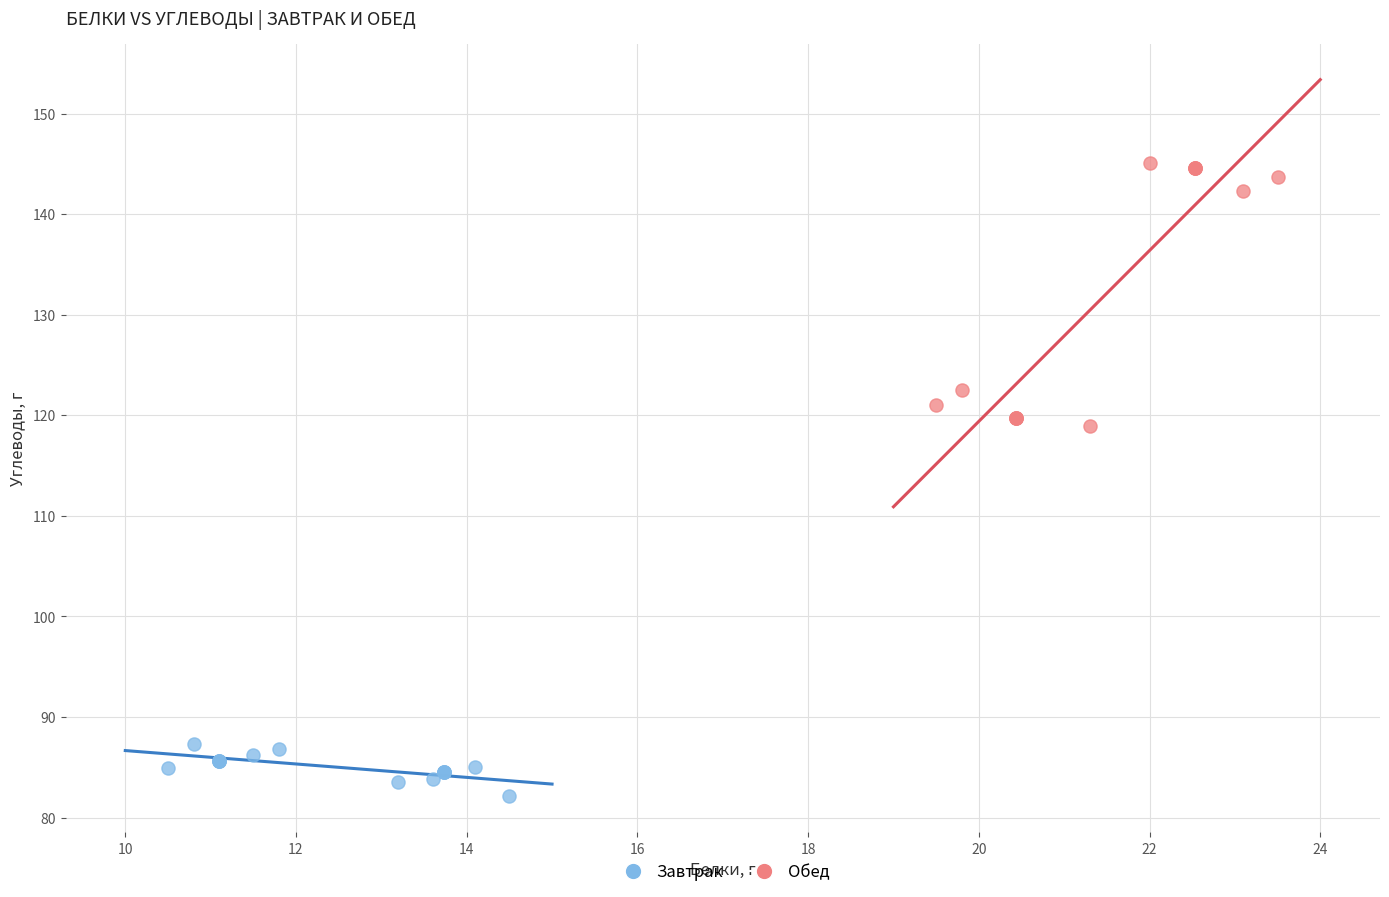

Which series has the largest Y range (max minus min)?

Обед